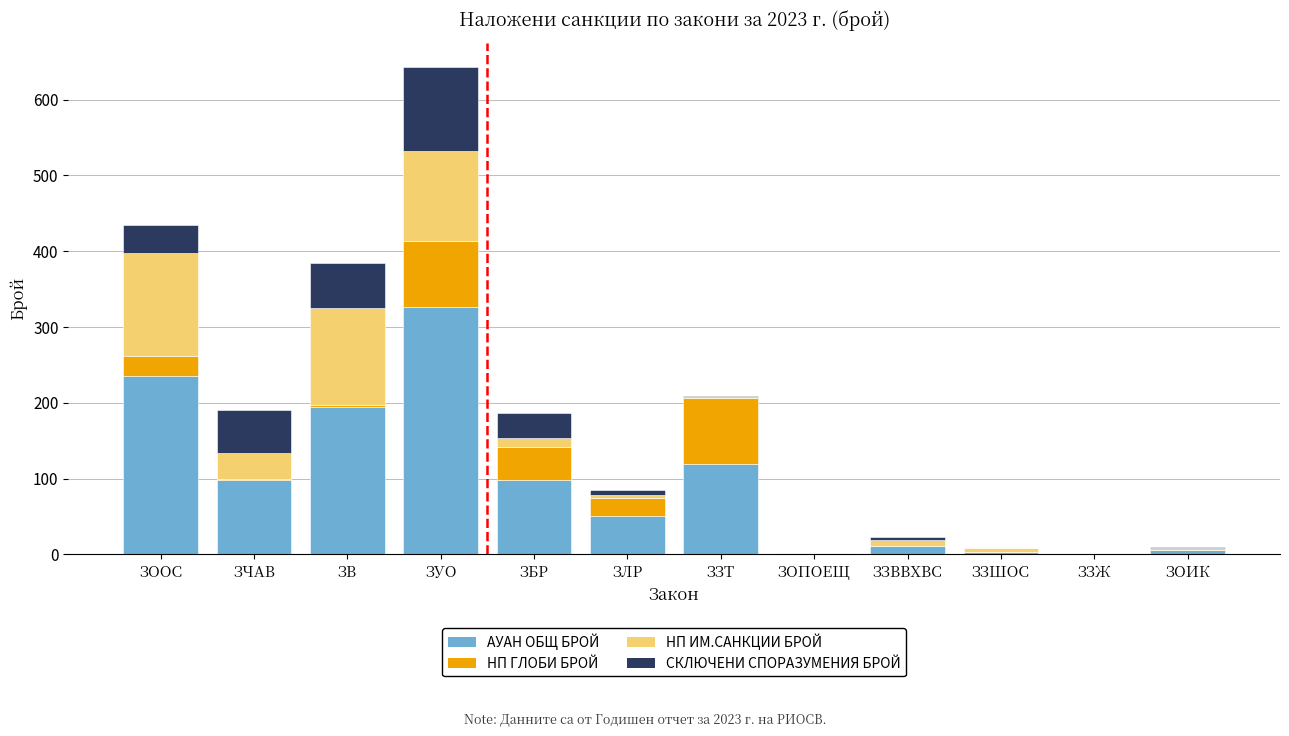

What is the highest value of the АУАН ОБЩ БРОЙ series?

326